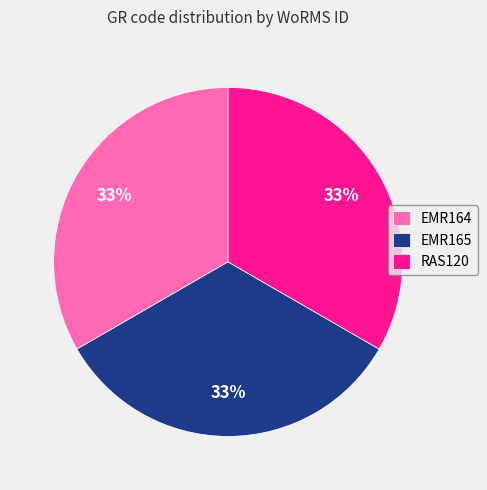

Does any single category account for the majority?

No